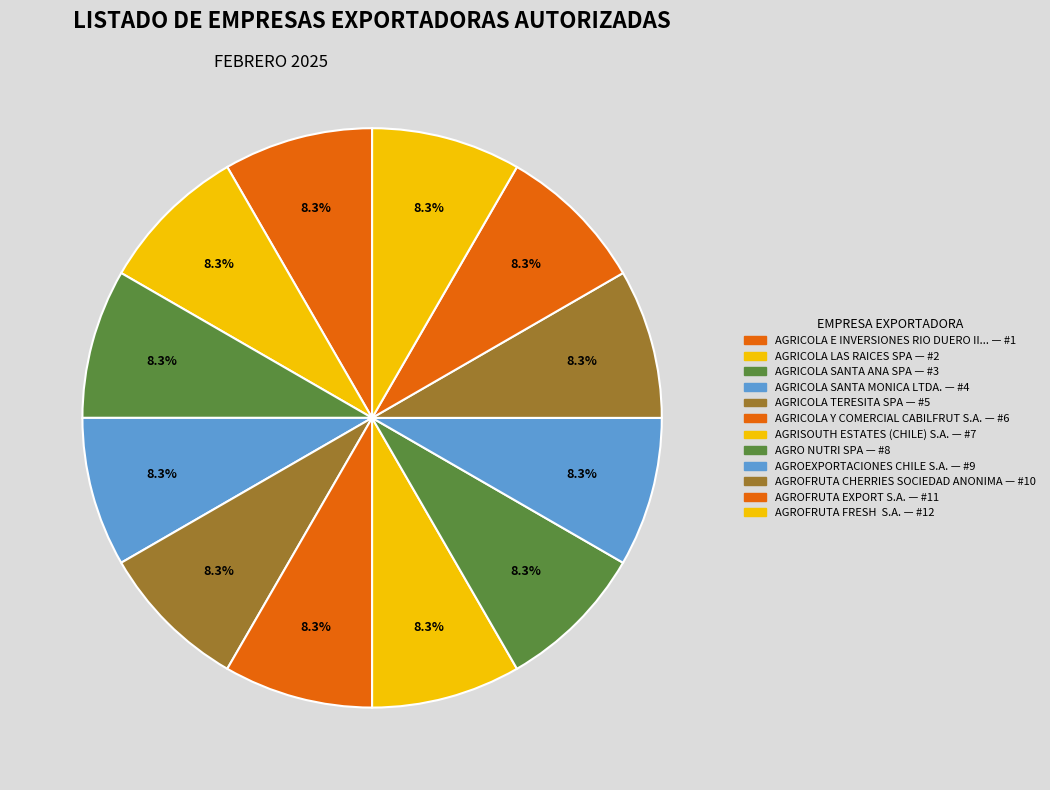

How many slices are in this pie chart?

12